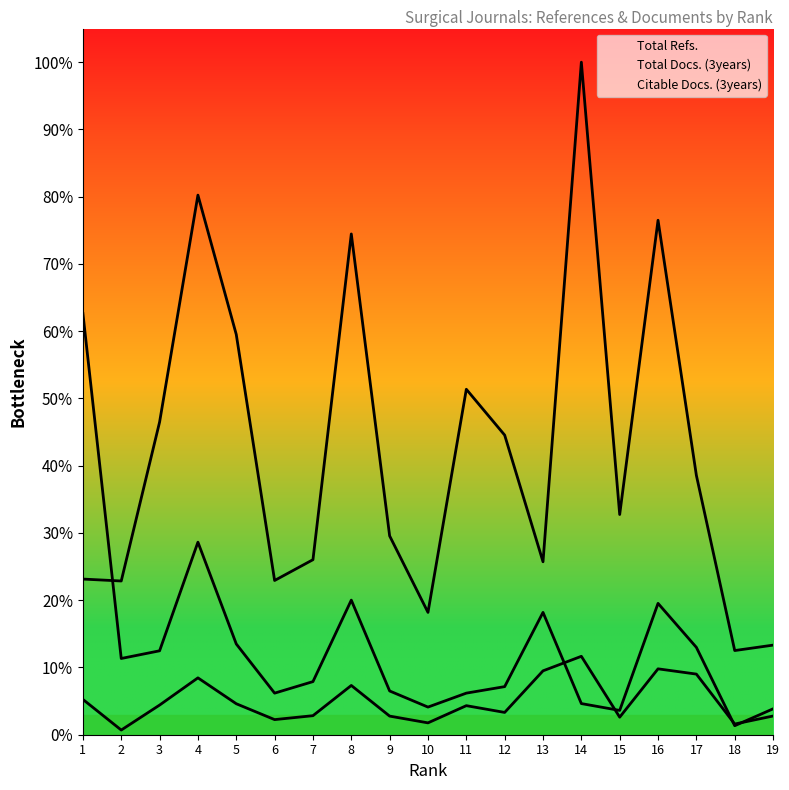

At how many categories does at least one series exceed 2647?

10